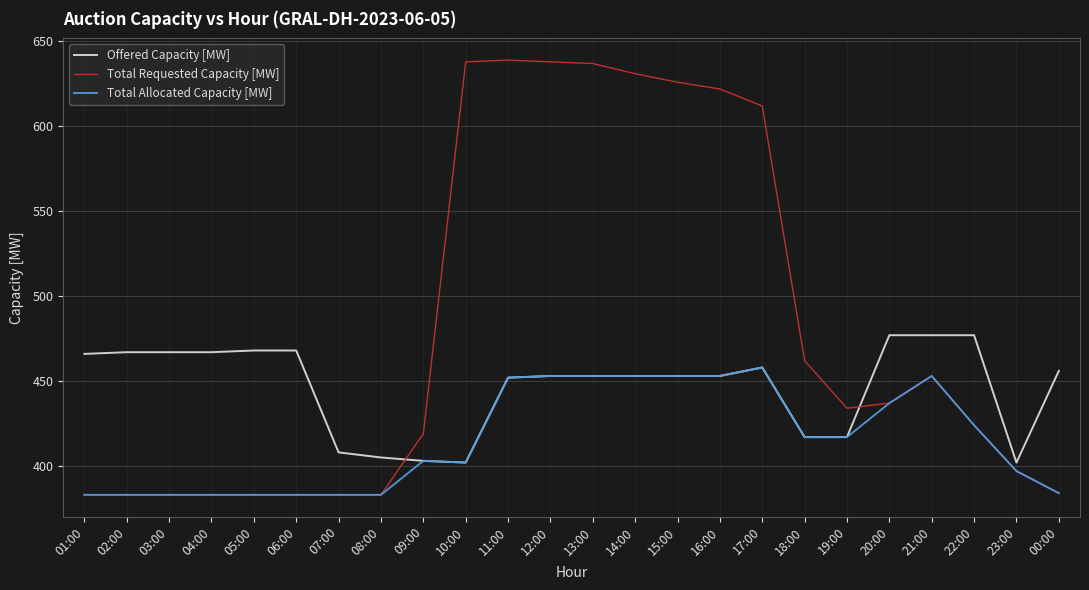

Which category has the highest value in the Total Allocated Capacity [MW] series?

17:00